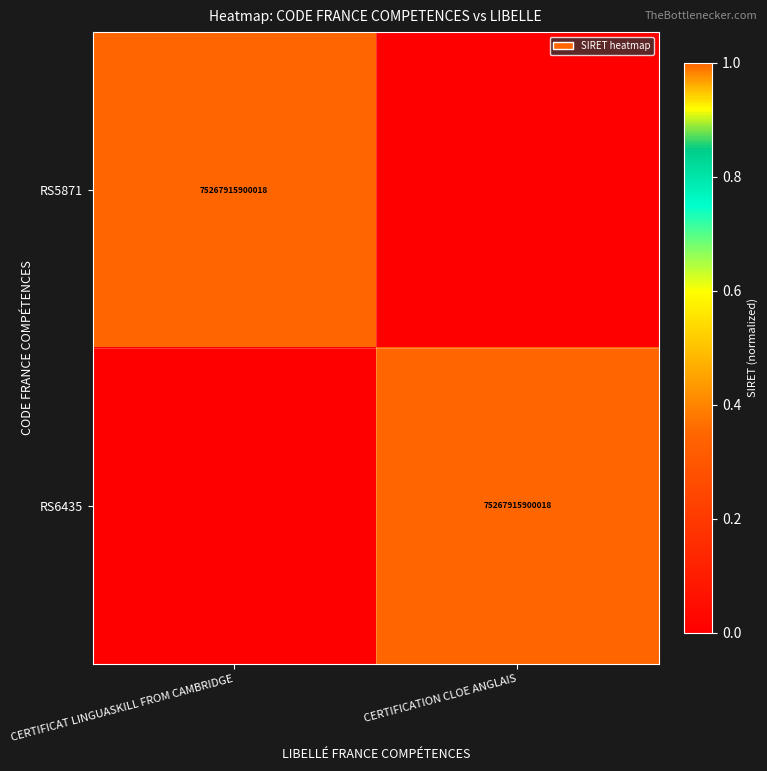

The RS6435 series shows 127224075313222 at CERTIFICATION CLOE ANGLAIS. True or false?

False